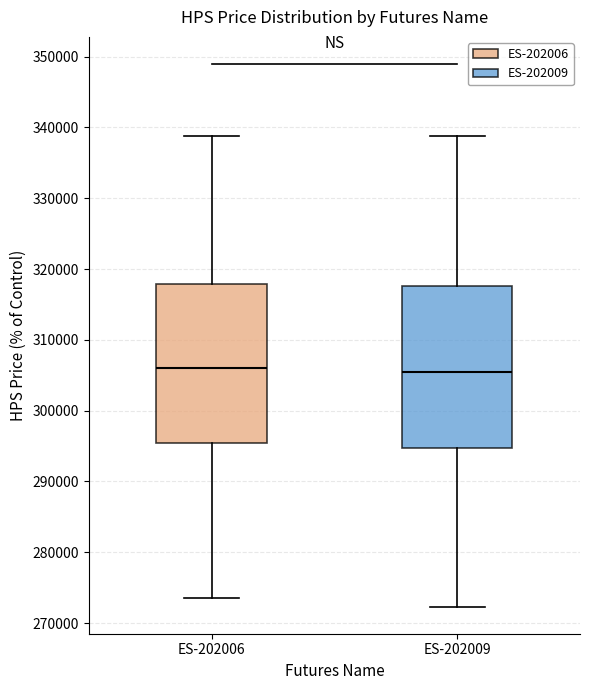

Where does the median line of the box for ES-202009 sit on the y-axis? The values are not printed on the chart, so give them approximately, as read against the axis.

305000